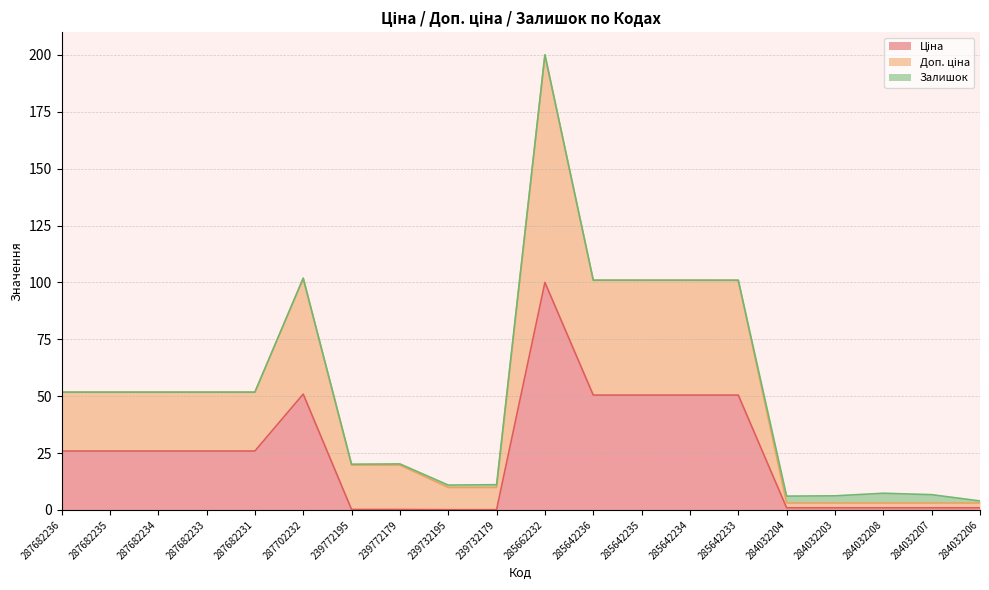

The Ціна series shows 0.0 at 239732195. True or false?

False